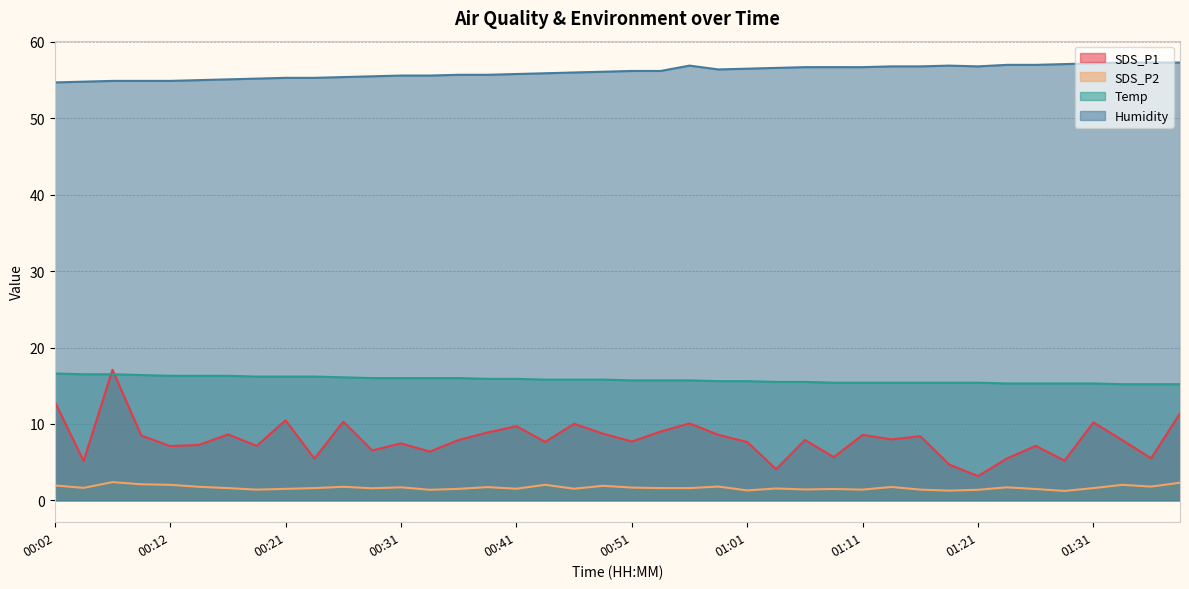

At which category is the sum across all series the highest?

00:07